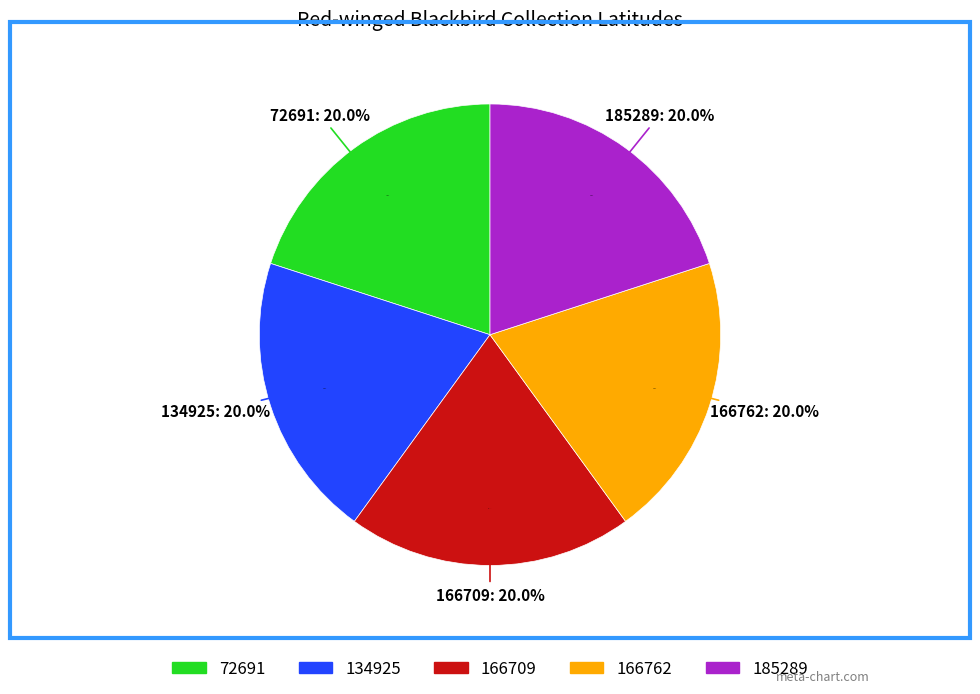

What portion of the pie excludes 166709?

80.0%